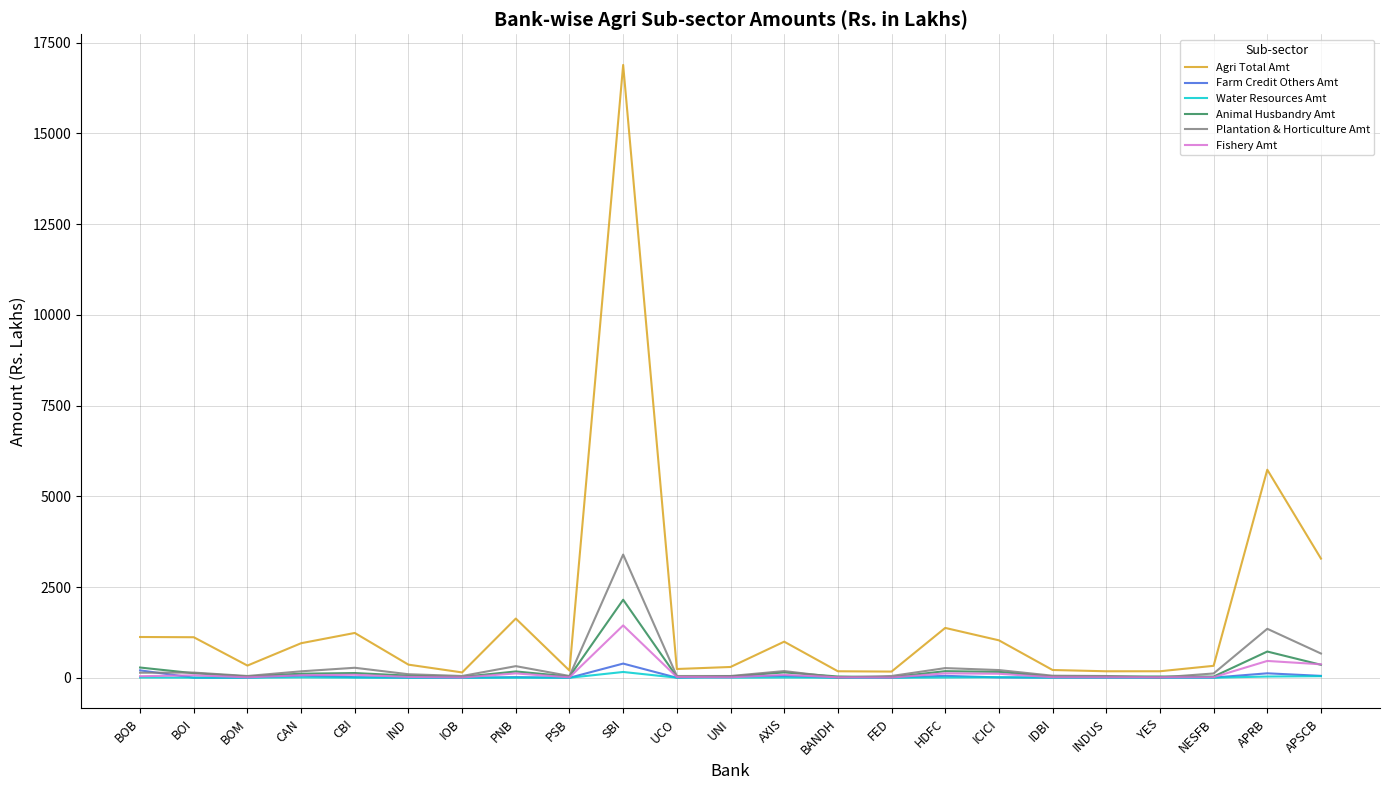

Which category has the highest value in the Animal Husbandry Amt series?

SBI